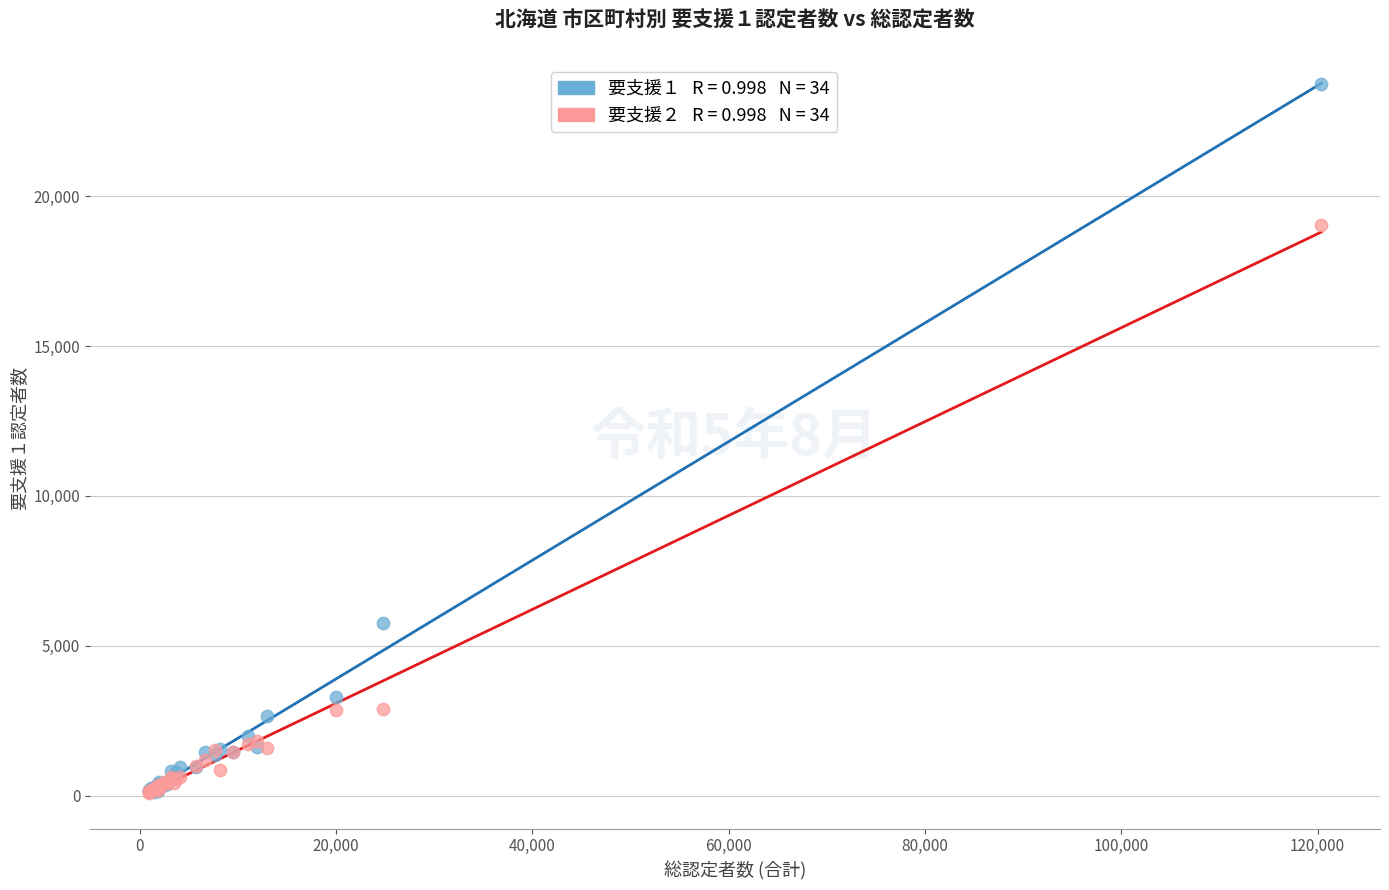

Across all series, what Y value is closest to 11916?

5750